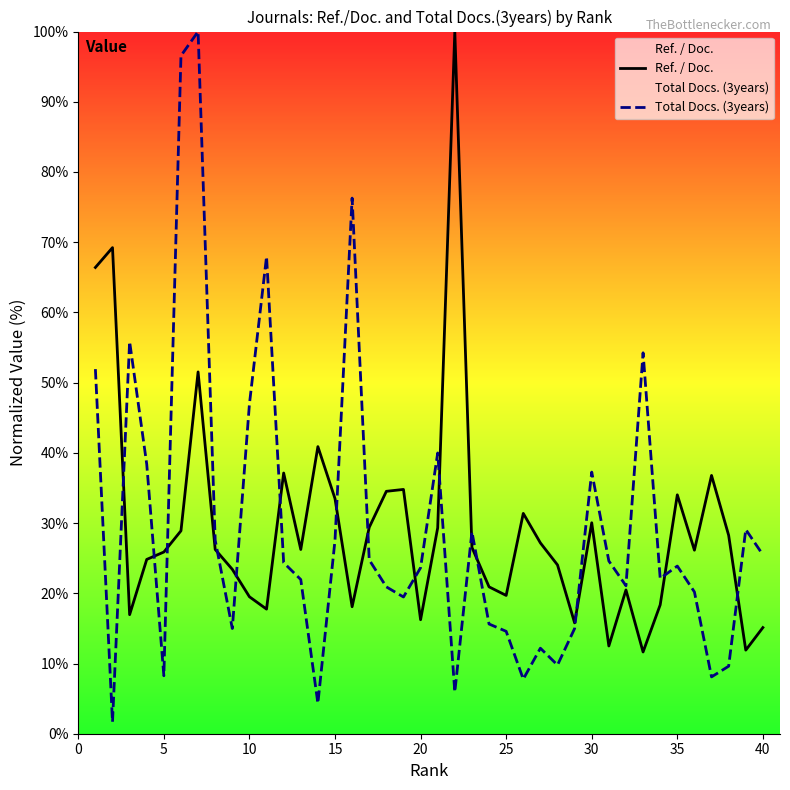

Which series has the largest range (max minus min)?

Total Docs. (3years)